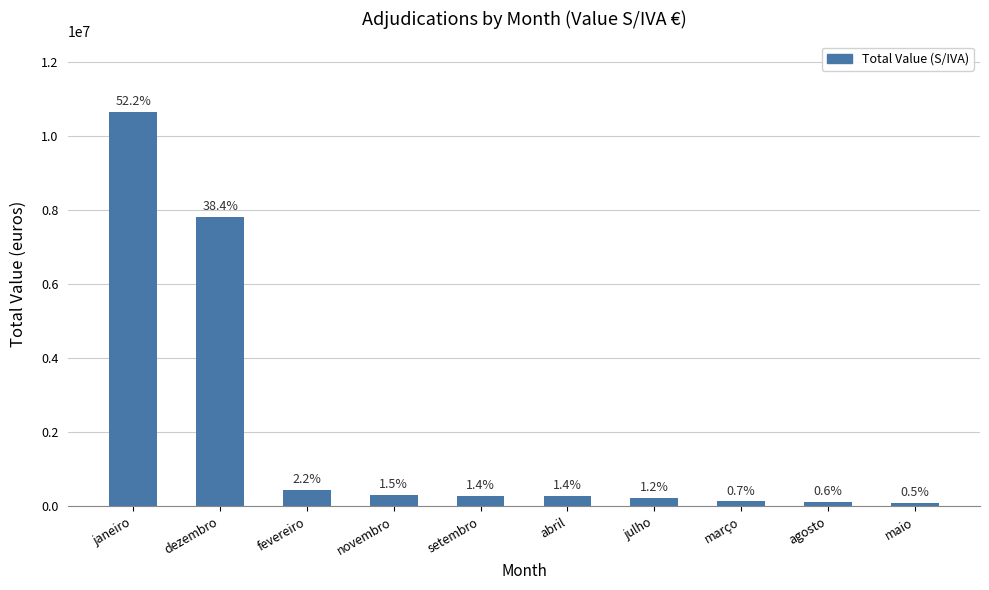

The value at abril is 278175.8. True or false?

True